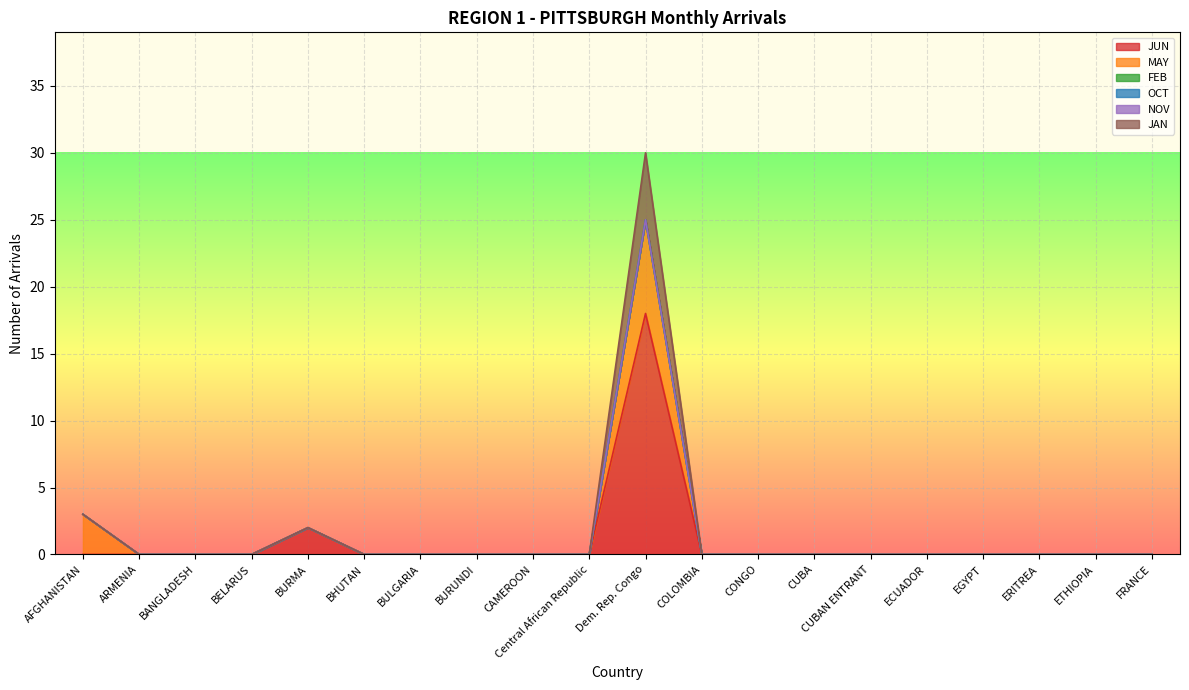

Is the value of FEB at AFGHANISTAN greater than the value of MAY at BELARUS?

No